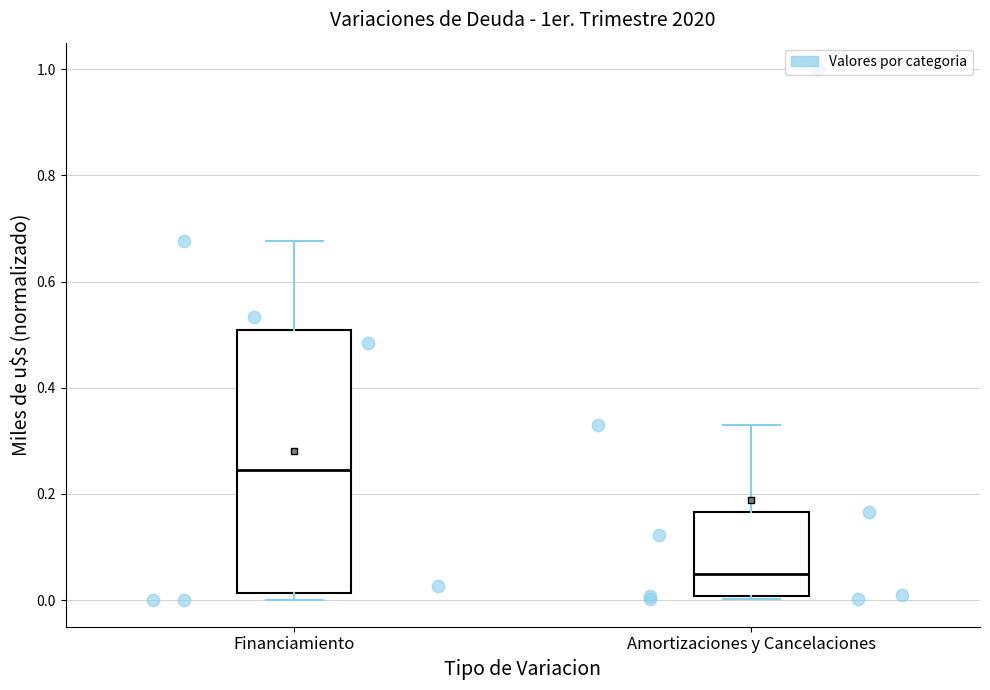

Which box's median line is the highest?

Financiamiento